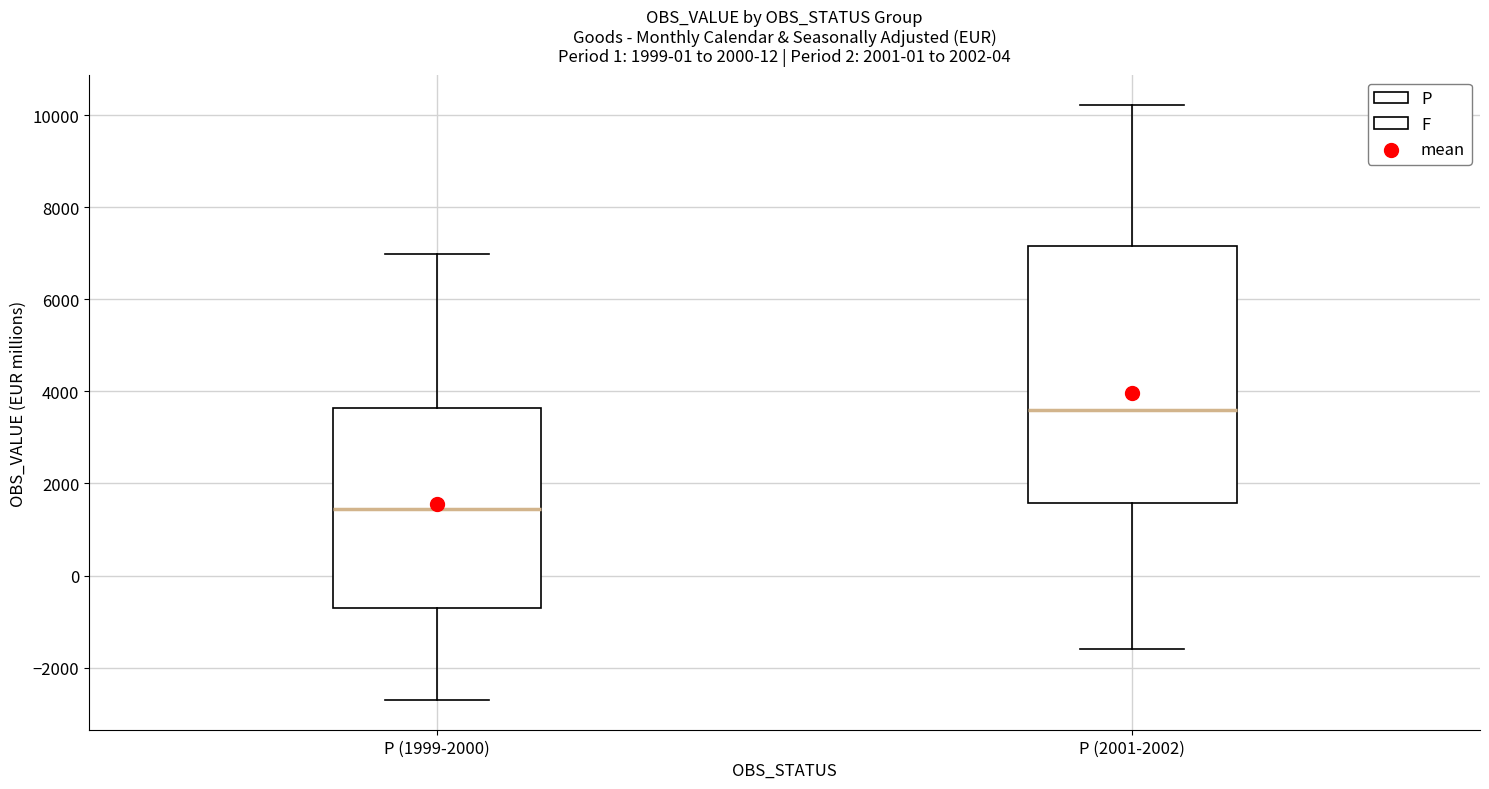

Reading left to right, transcribe this box plot: for each box, give where its median line is, the range the box spans, and where its two whiskers end, as read against the y-axis. The values are not printed on the chart, so give them approximately, as read against the axis.

P (1999-2000): median 1400, box -600 to 3600, whiskers -2800 to 7000
P (2001-2002): median 3600, box 1600 to 7200, whiskers -1600 to 10200